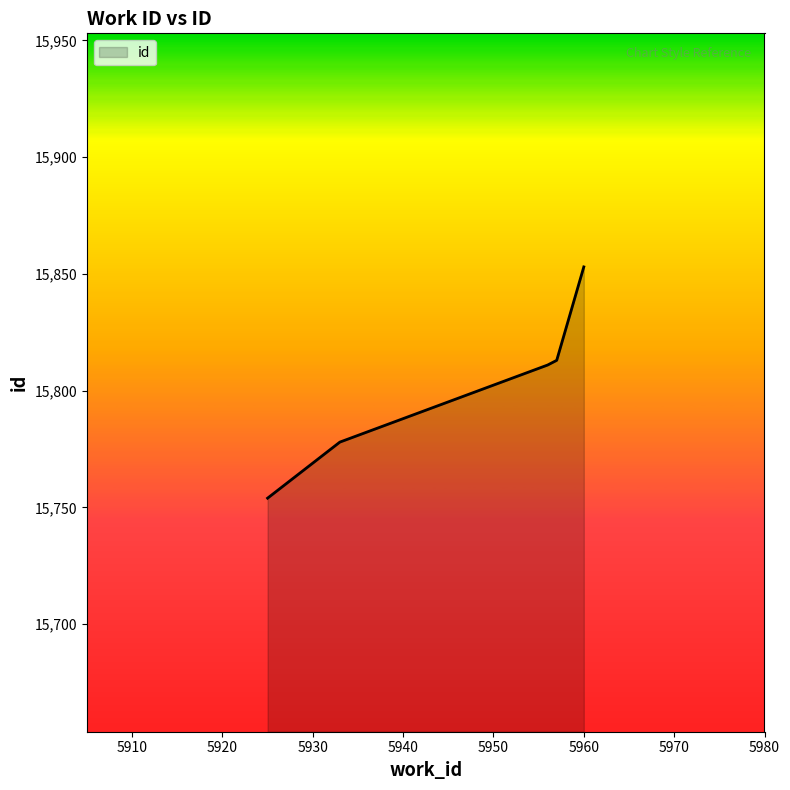

What is the maximum value shown in the chart?

15853